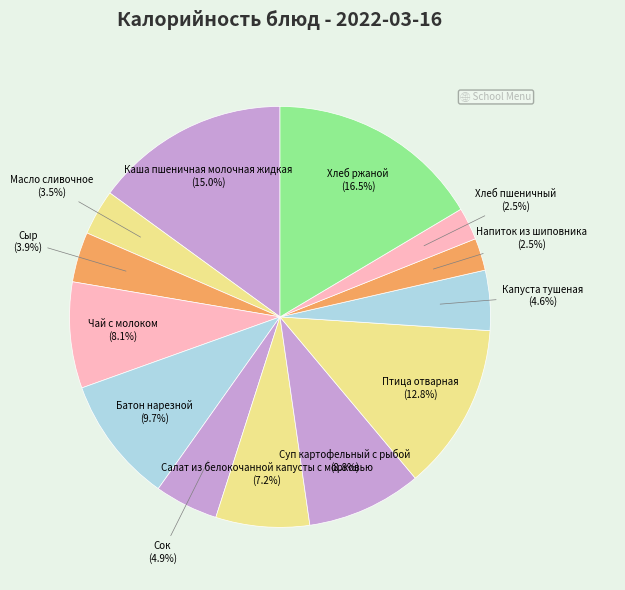

Count the number of slices in the pie.

13